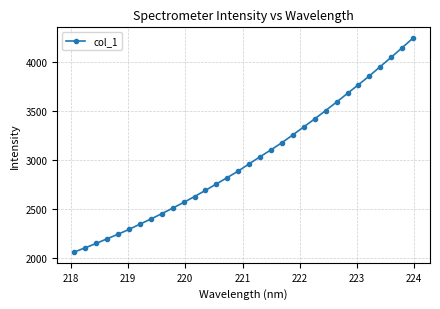

What is the value of the 12th point from the left?

2629.3